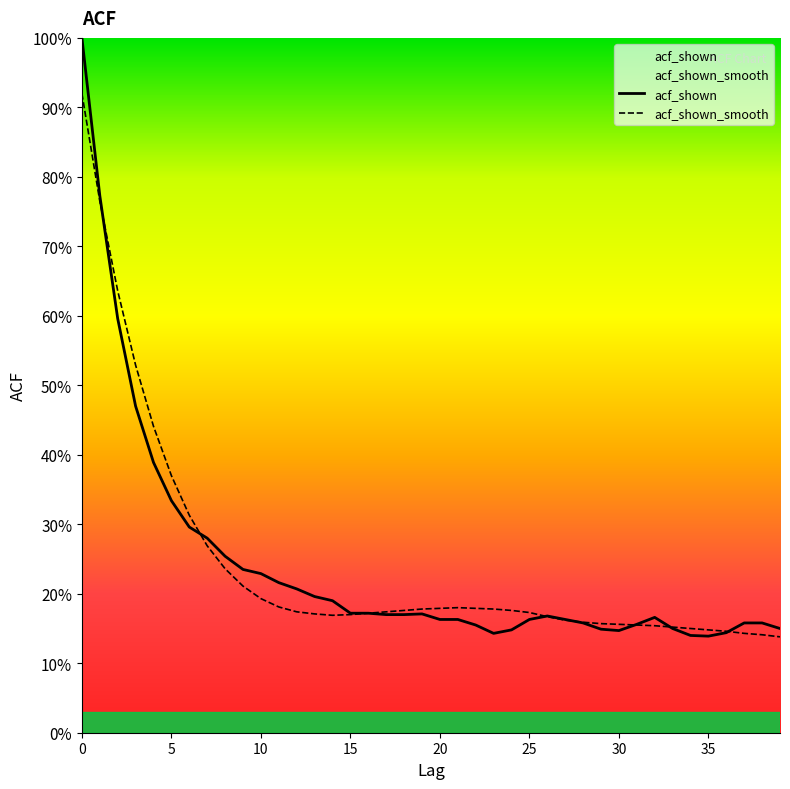

At how many categories does at least one series exceed 0?

40